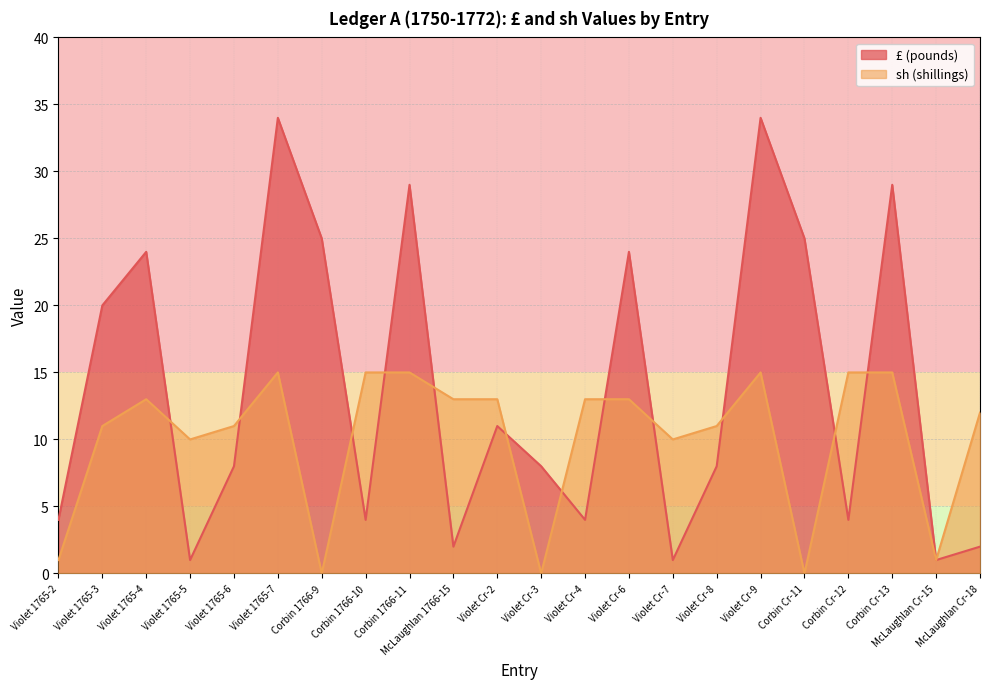

What is the difference between the highest and lowest values at Corbin Cr-13?

14